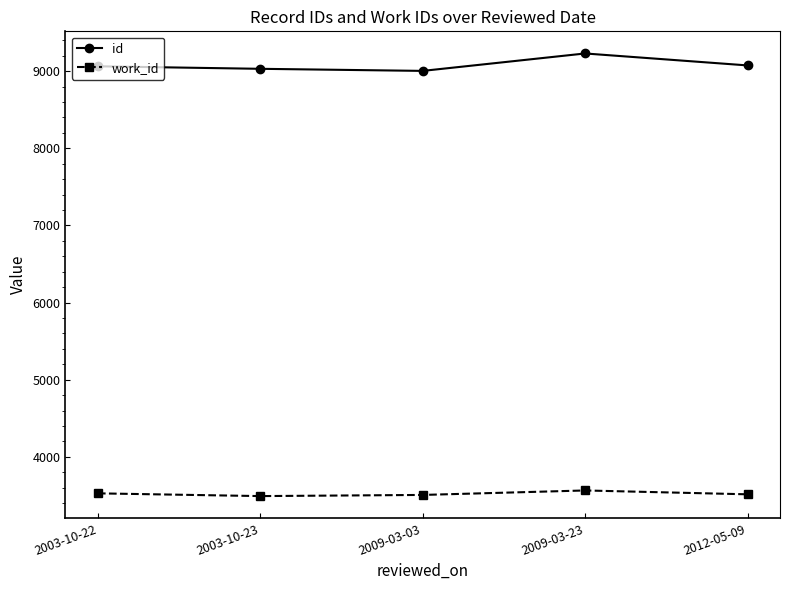

Is it true that work_id equals 997.2 at 2009-03-03?

False